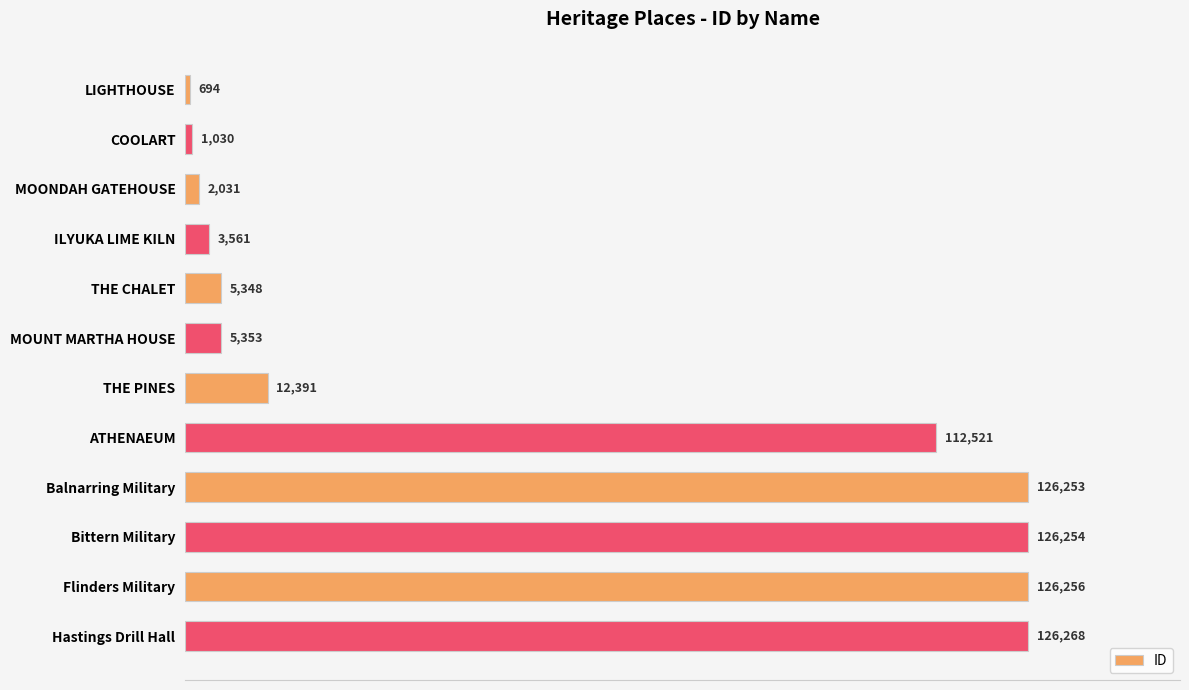

Rank the categories by value from highest to lowest.

Hastings Drill Hall, Flinders Military, Bittern Military, Balnarring Military, ATHENAEUM, THE PINES, MOUNT MARTHA HOUSE, THE CHALET, ILYUKA LIME KILN, MOONDAH GATEHOUSE, COOLART, LIGHTHOUSE